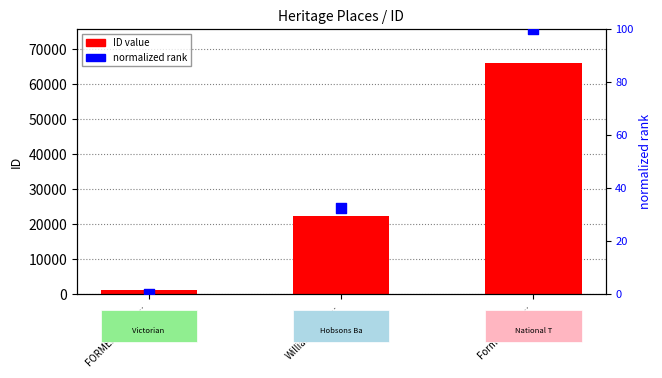

What are all the series names shown in the legend?

ID value, normalized rank